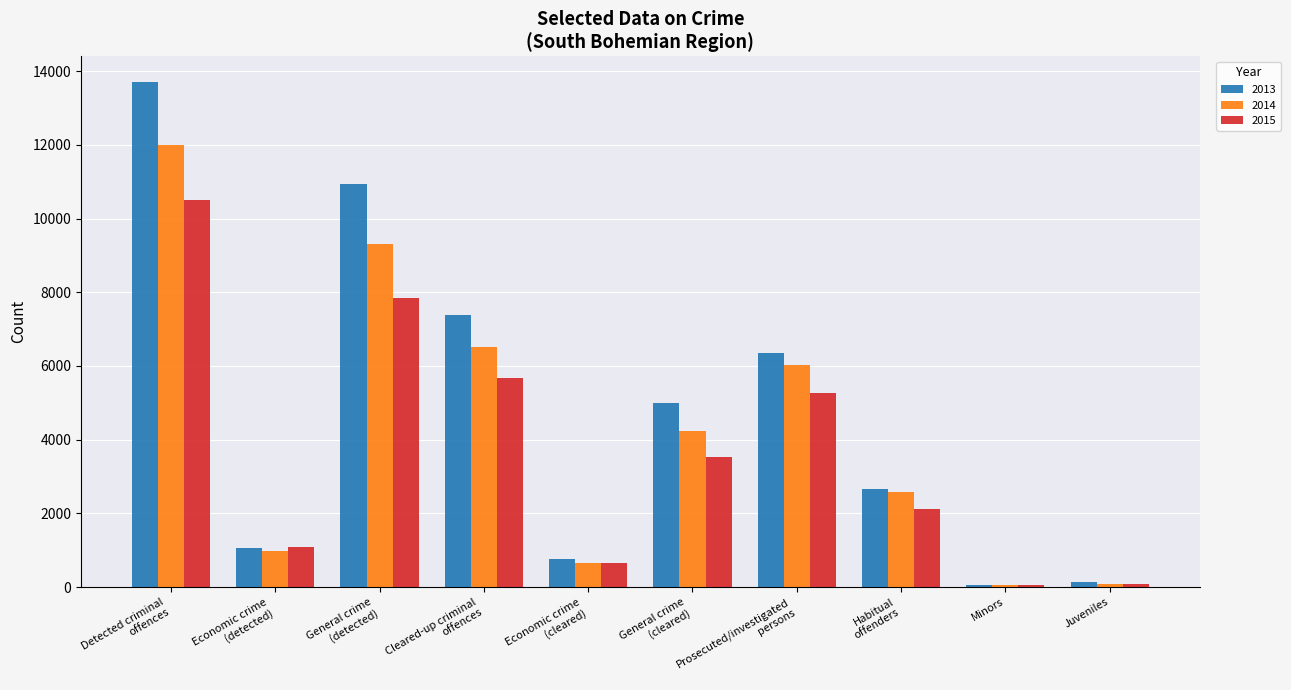

Which series has the widest spread of values?

2013